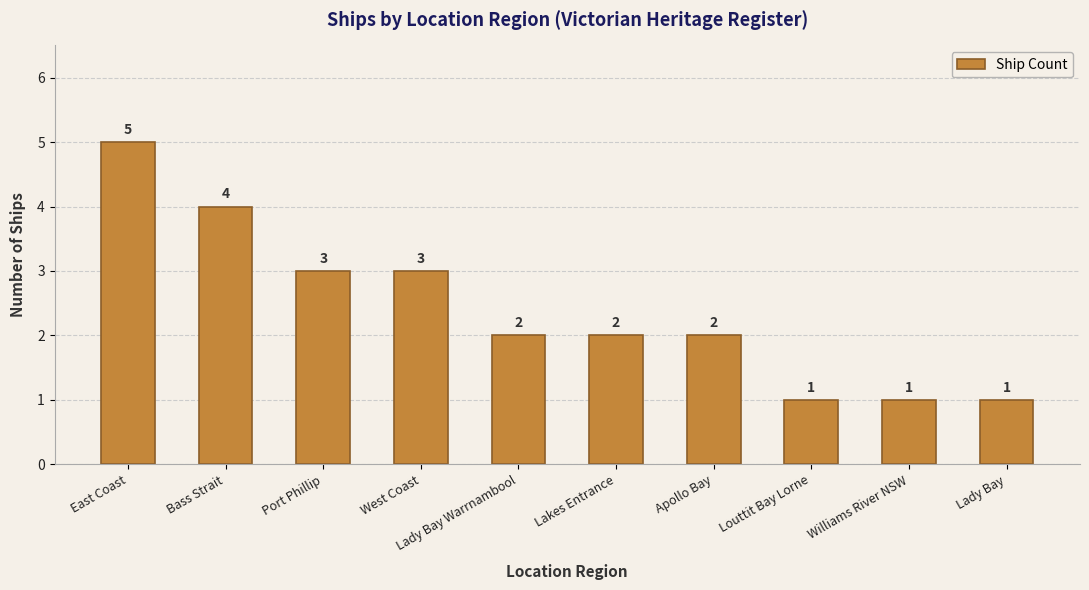

What is the difference between the values at West Coast and Lady Bay?

2